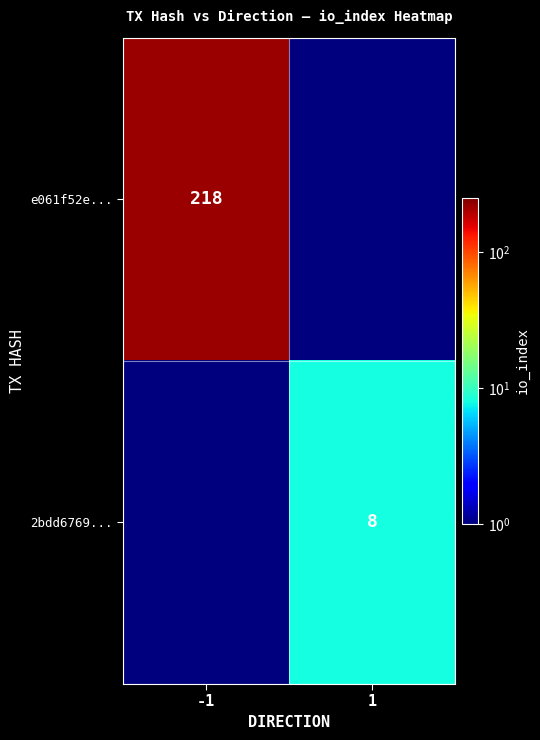

Is the value of e061f52e... at -1 greater than the value of 2bdd6769... at 1?

Yes